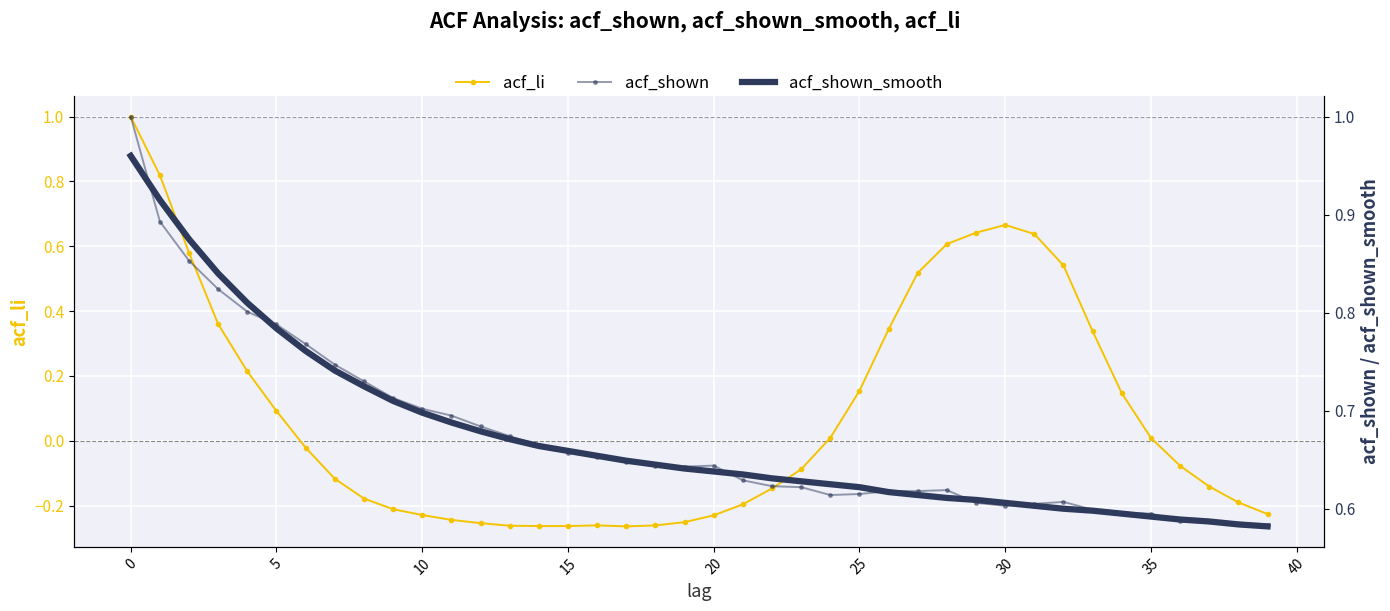

What is the maximum value for acf_li?

1.0